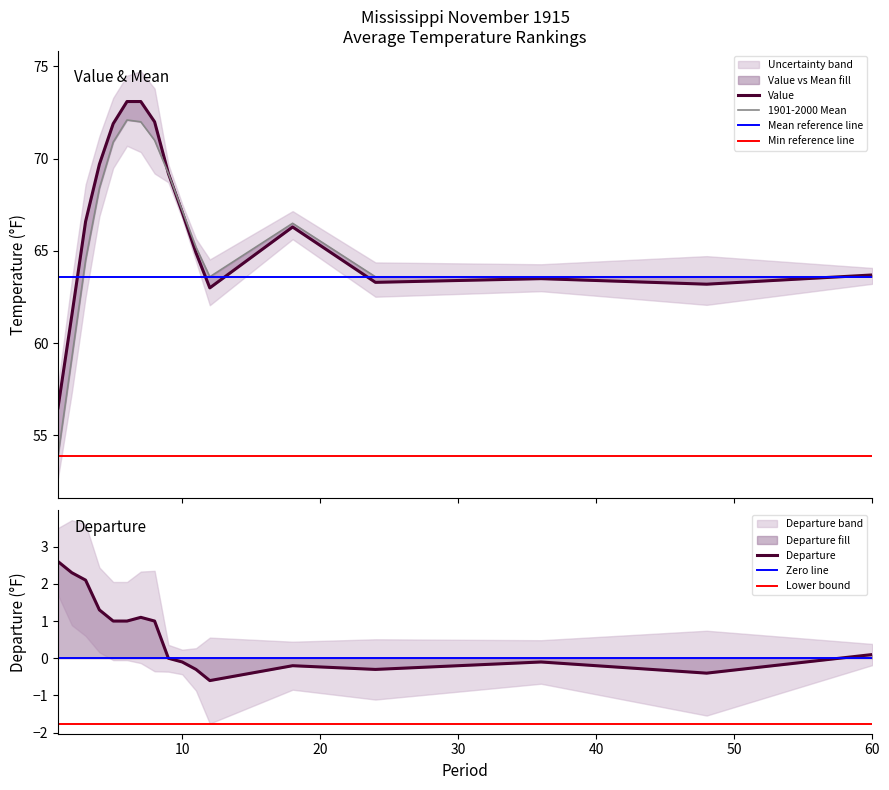

Which series has the largest total across all categories?

Value